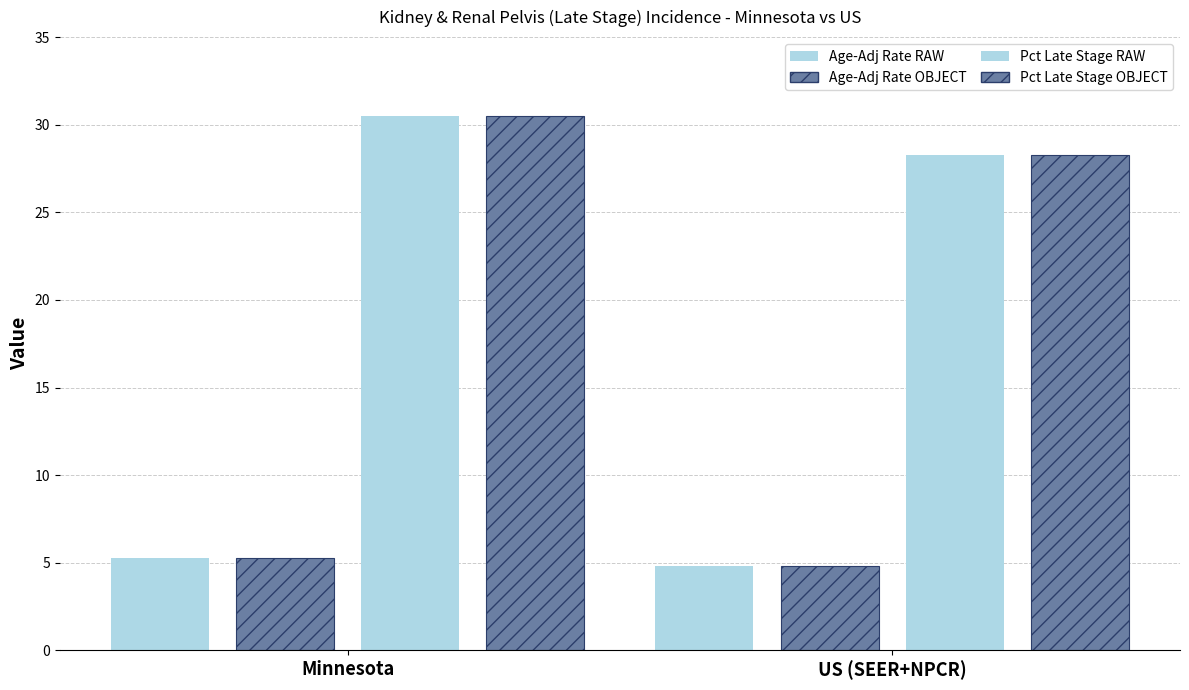

Between Minnesota and US (SEER+NPCR), which series saw the biggest shift?

Pct Late Stage RAW